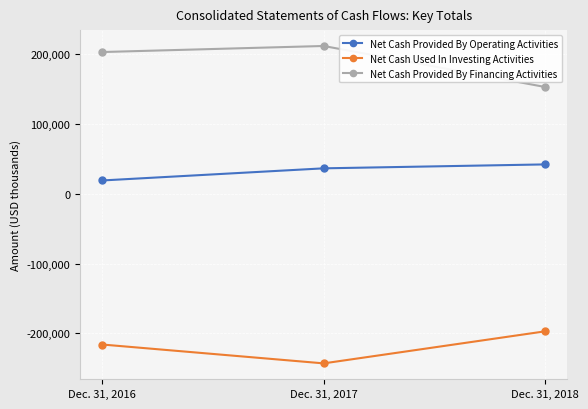

Count the Net Cash Used In Investing Activities values in the range -243298 to -197309.

3